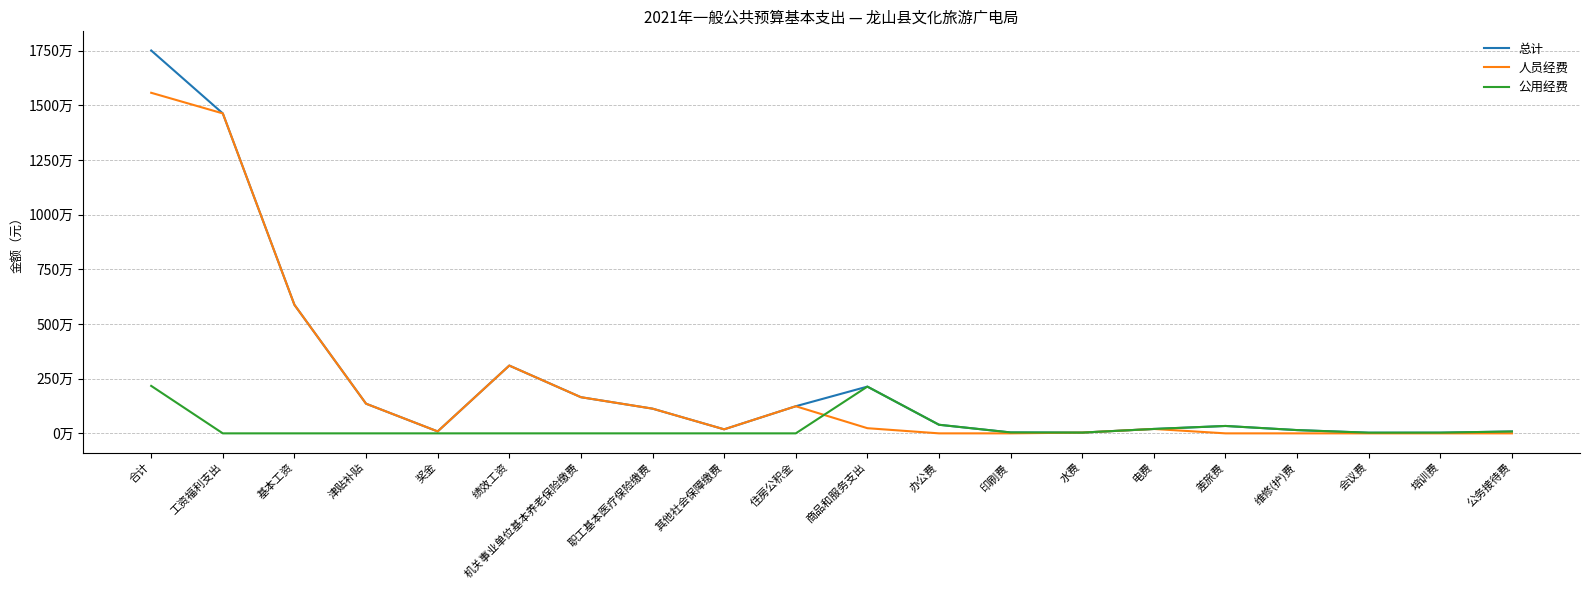

Is the value of 人员经费 at 住房公积金 greater than the value of 总计 at 培训费?

Yes